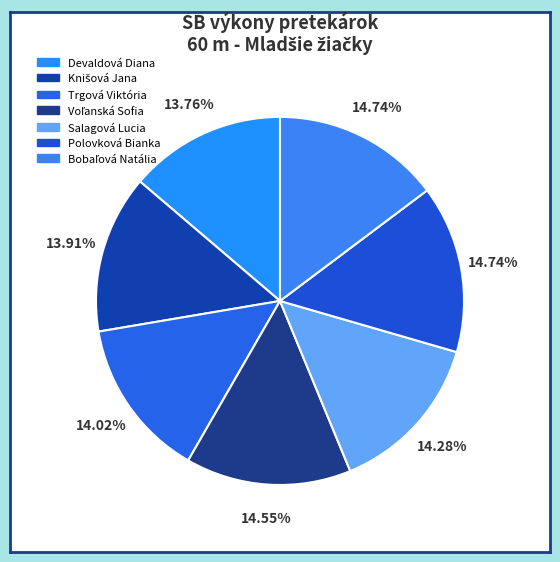

To the nearest percent, what portion does Salagová Lucia represent?

14%